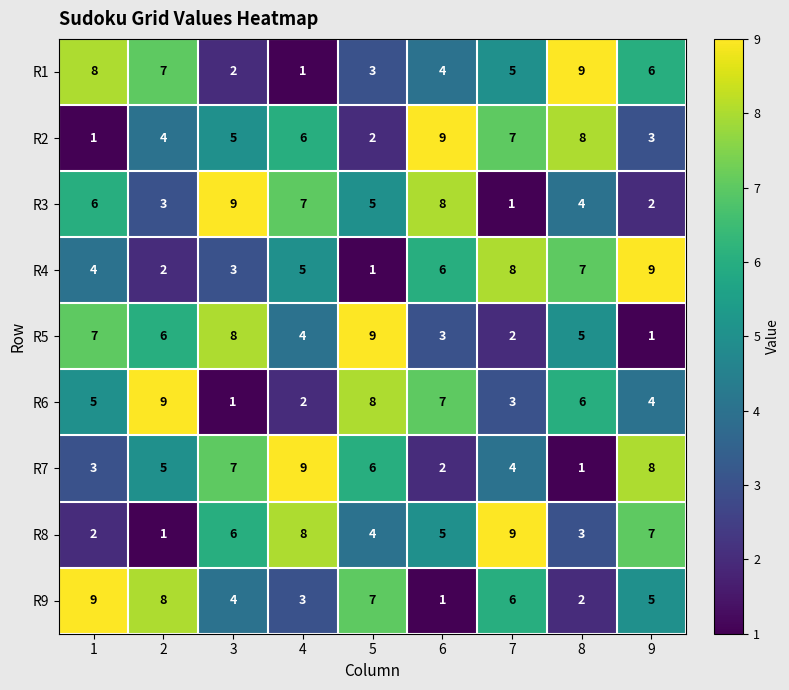

Count the R5 values in the range 3 to 7.

5